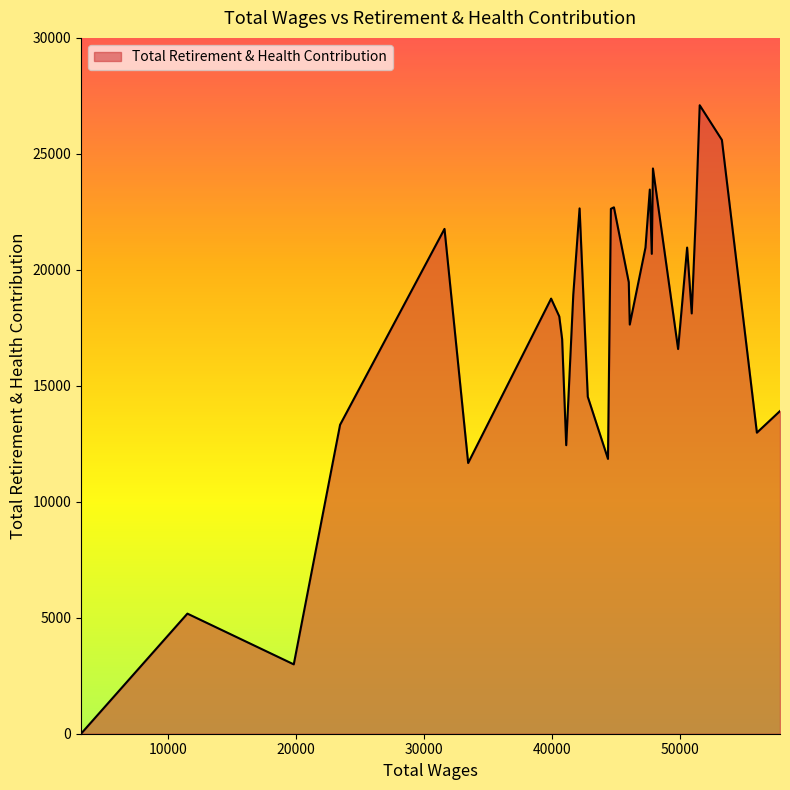

What is the maximum value shown in the chart?

27096